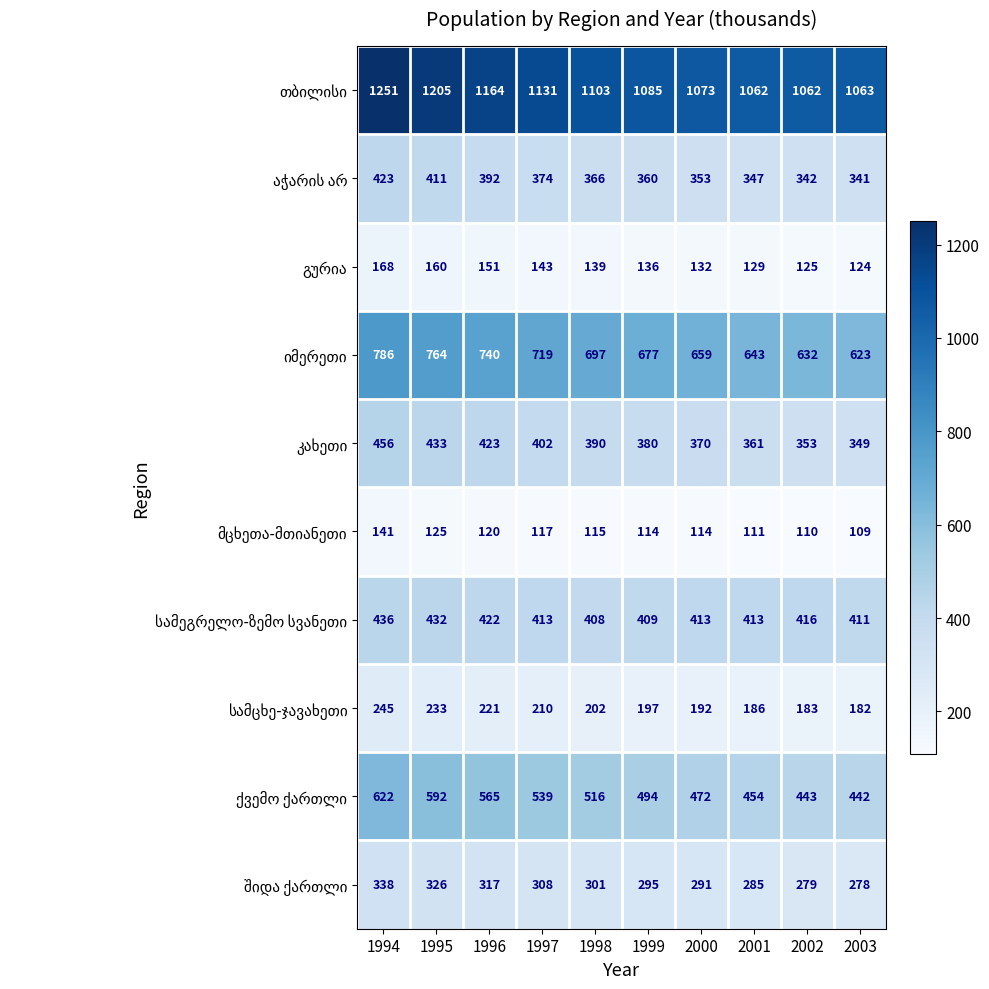

At which category is the sum across all series the highest?

1994